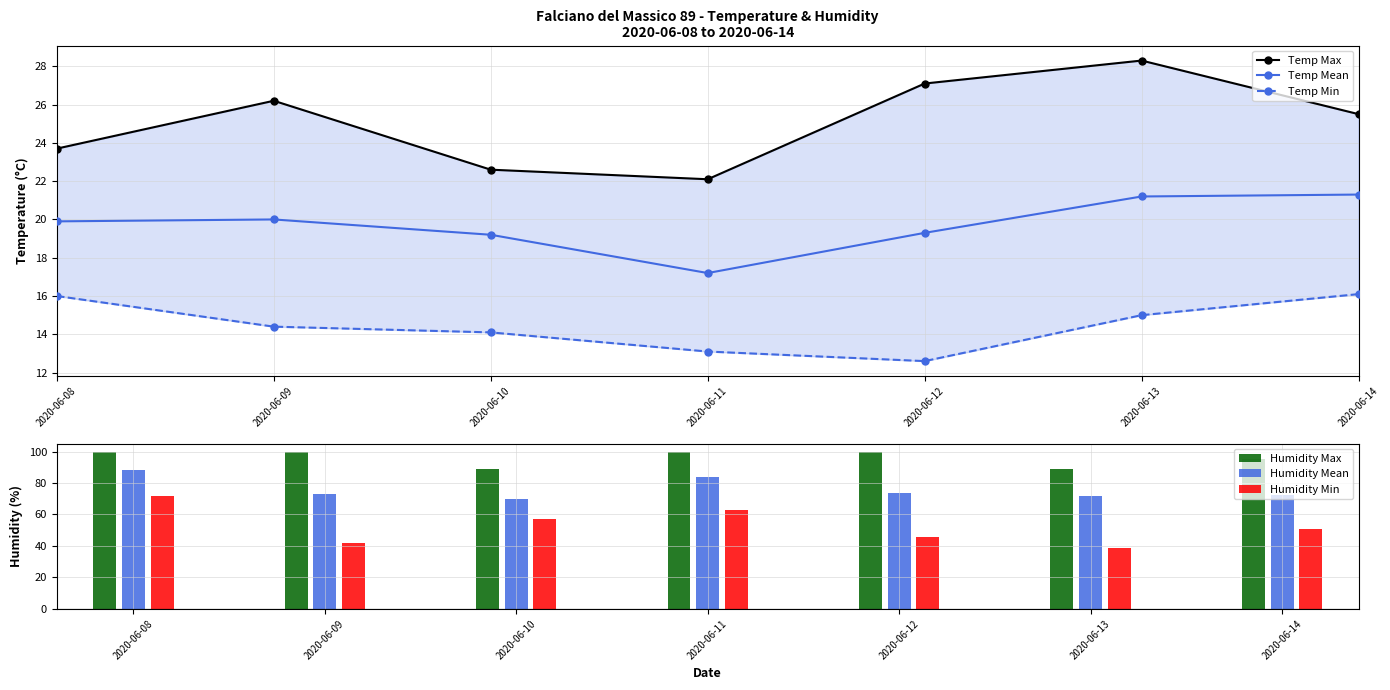

What is the greatest value displayed?

100.0